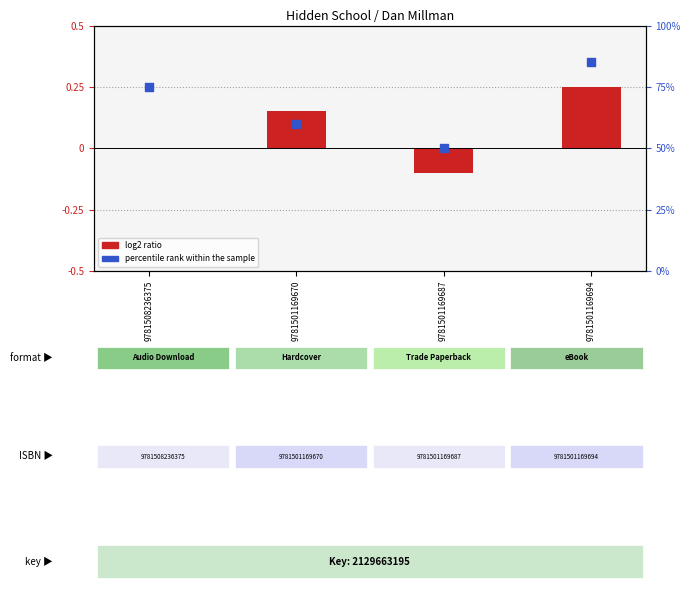

At which category is the sum across all series the highest?

9781501169694